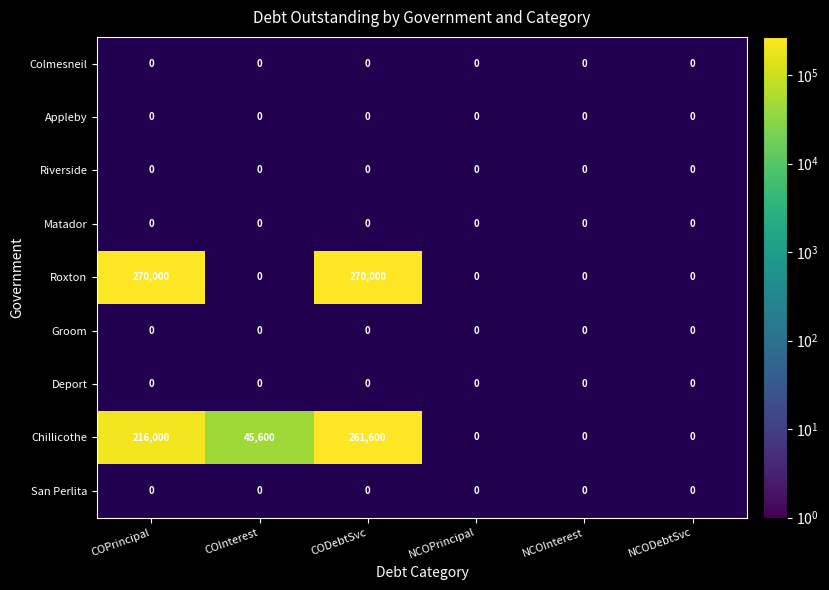

Which has a higher value, COPrincipal or NCODebtSvc?

NCODebtSvc